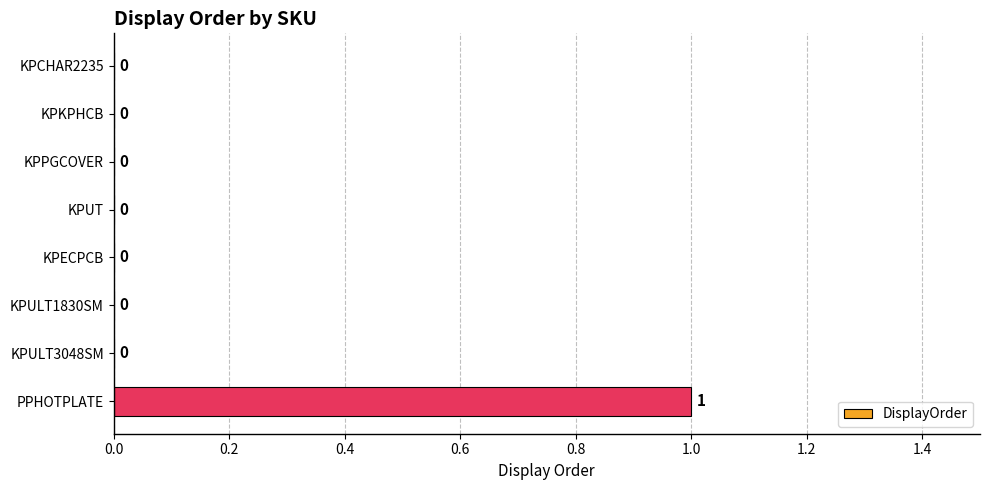

Does the chart contain stacked bars?

No